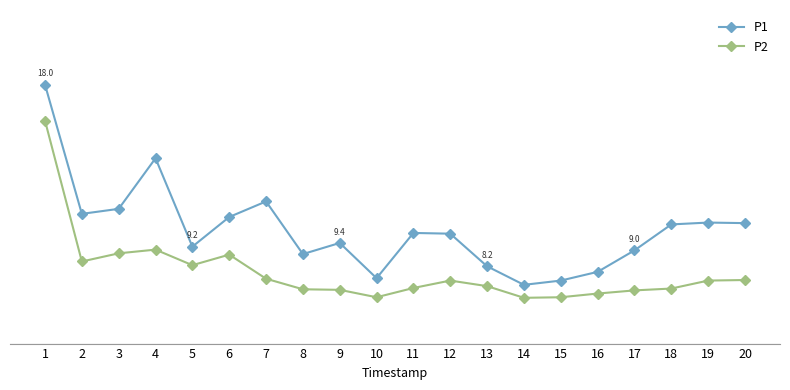

The P1 series shows 7.4 at 15. True or false?

True